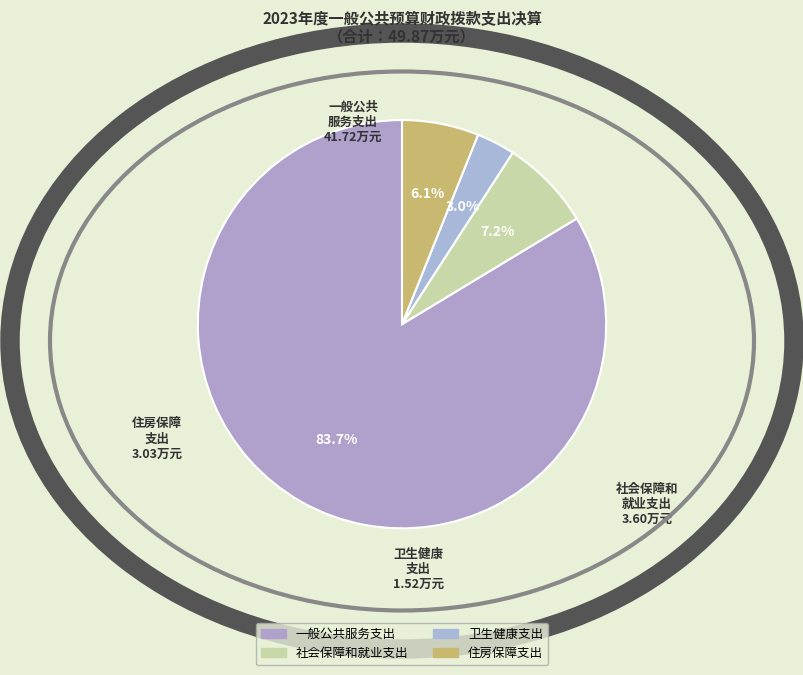

To the nearest percent, what is the combined percentage of 住房保障支出 and 卫生健康支出?

9%